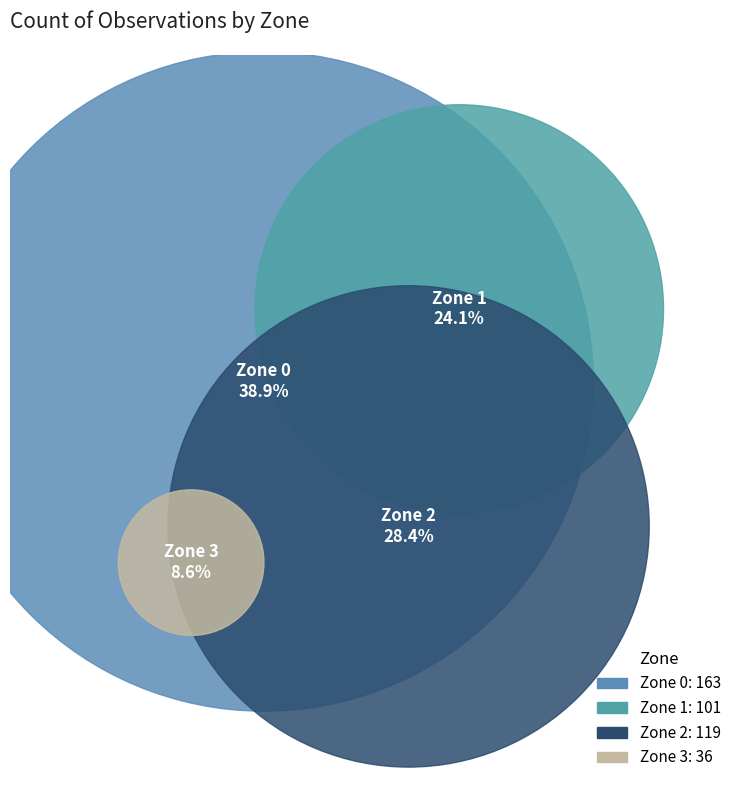

What percentage is the Zone 0 slice, to the nearest percent?

39%